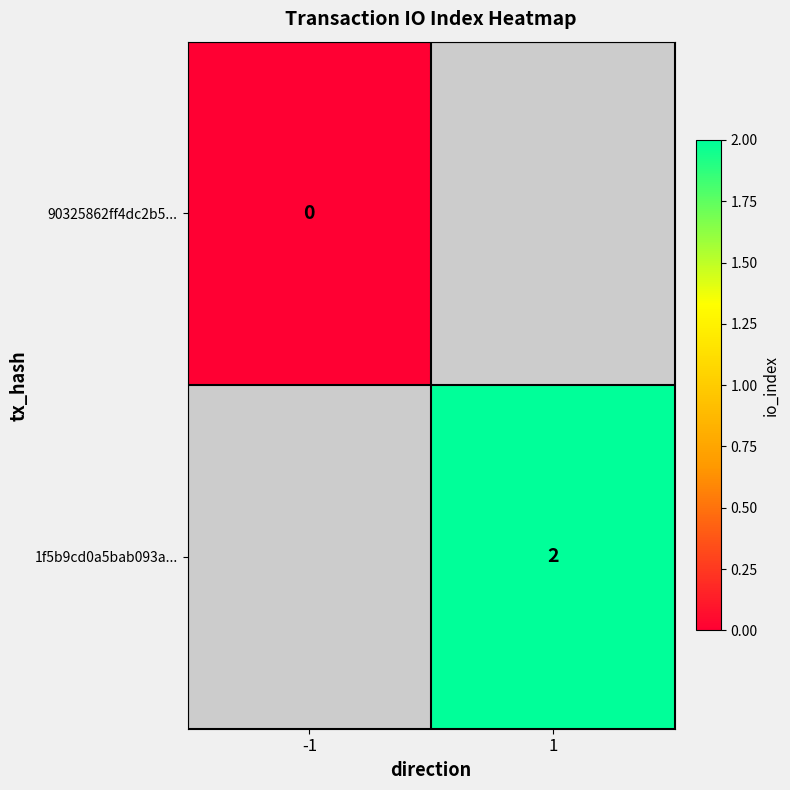

Is it true that 1f5b9cd0a5bab093a... equals 2 at 1?

True